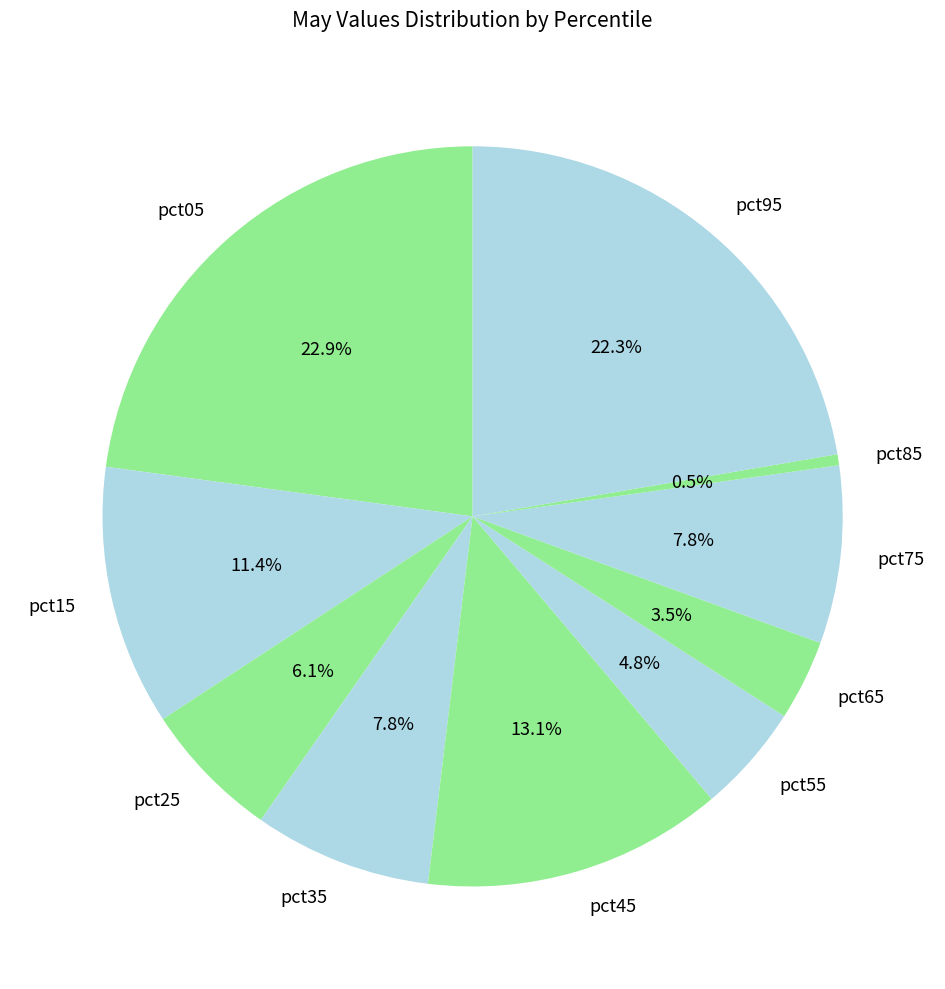

To the nearest percent, what is the combined percentage of pct65 and pct75?

11%